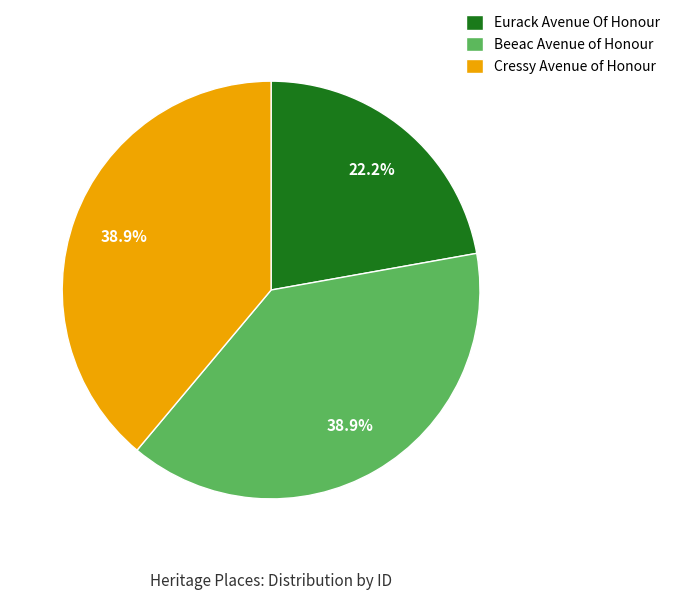

How many slices are in this pie chart?

3